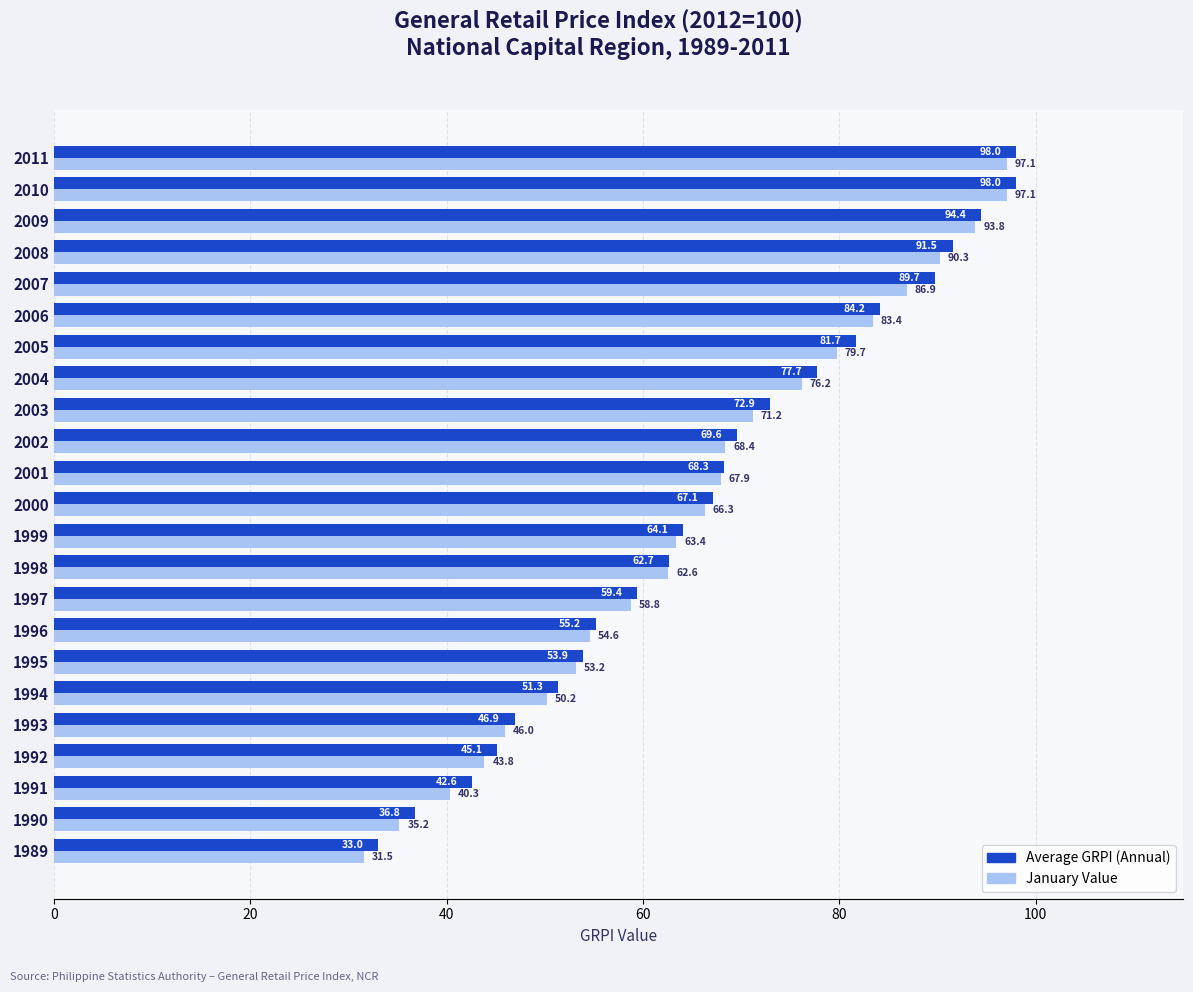

The value of January Value at 2010 is 22.6. True or false?

False